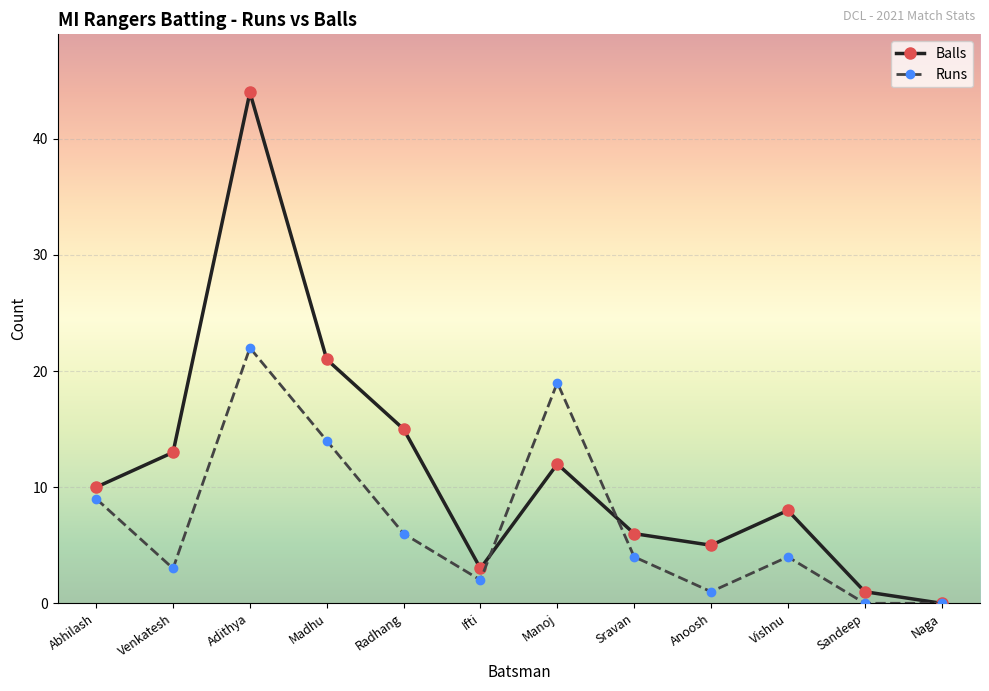

Where do Balls and Runs first cross each other?

Ifti and Manoj